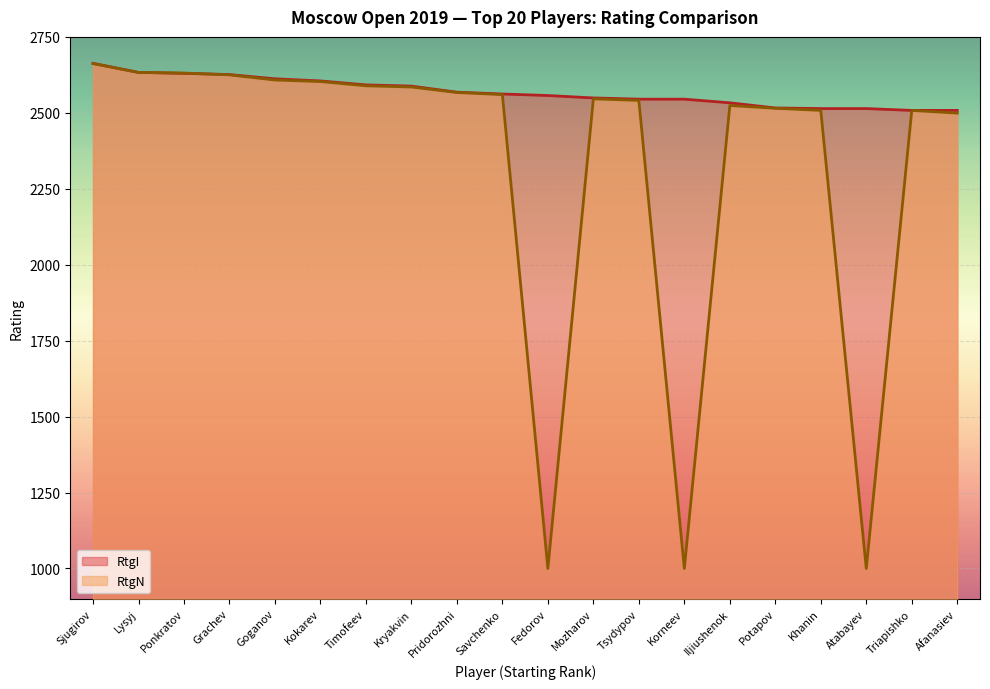

The RtgI series shows 896 at Sjugirov. True or false?

False